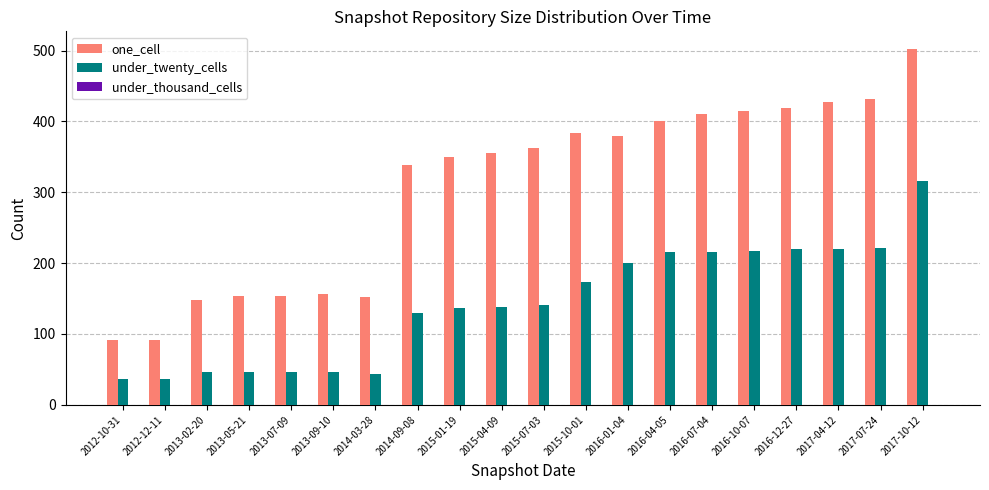

What is the label of the 4th bar from the left?

2013-05-21